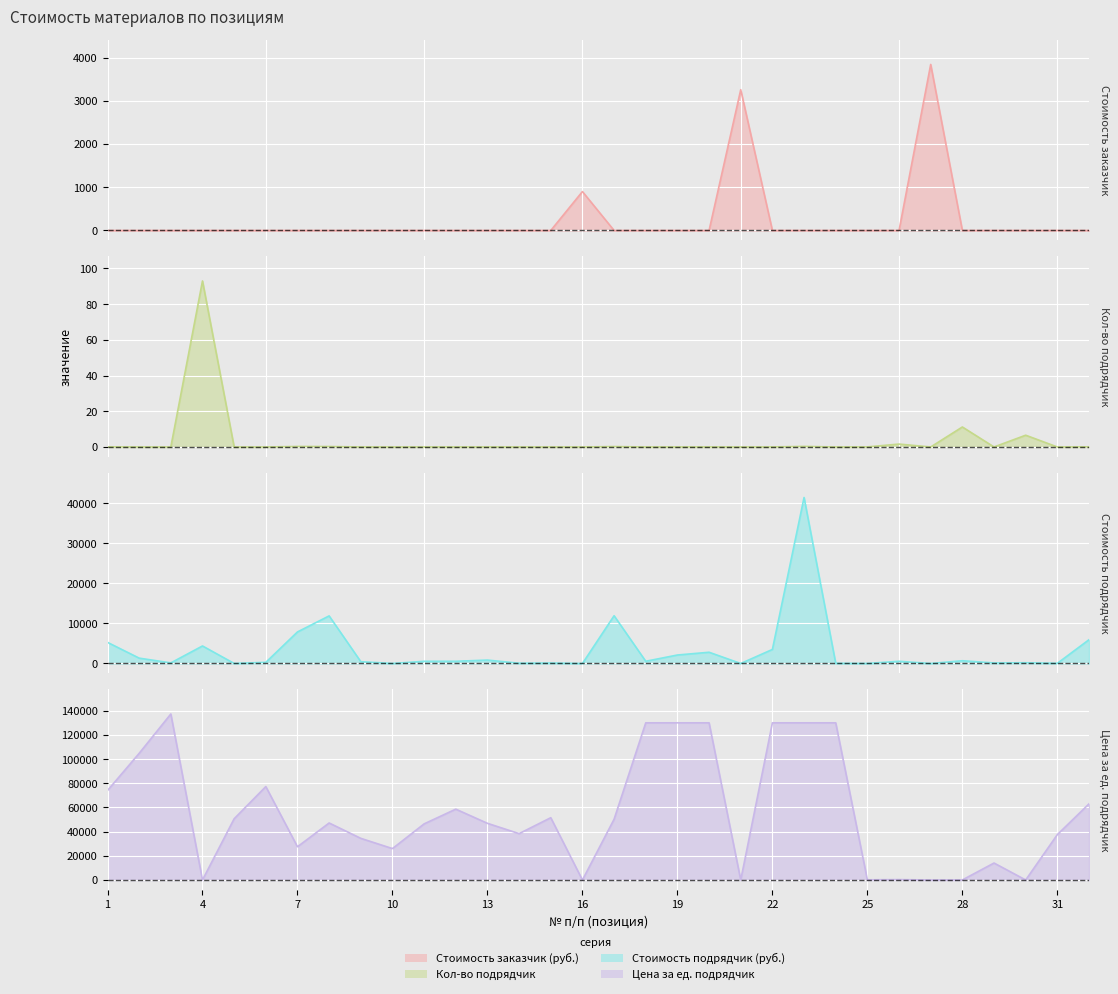

Where is the first local minimum for Стоимость подрядчик (руб.)?

3